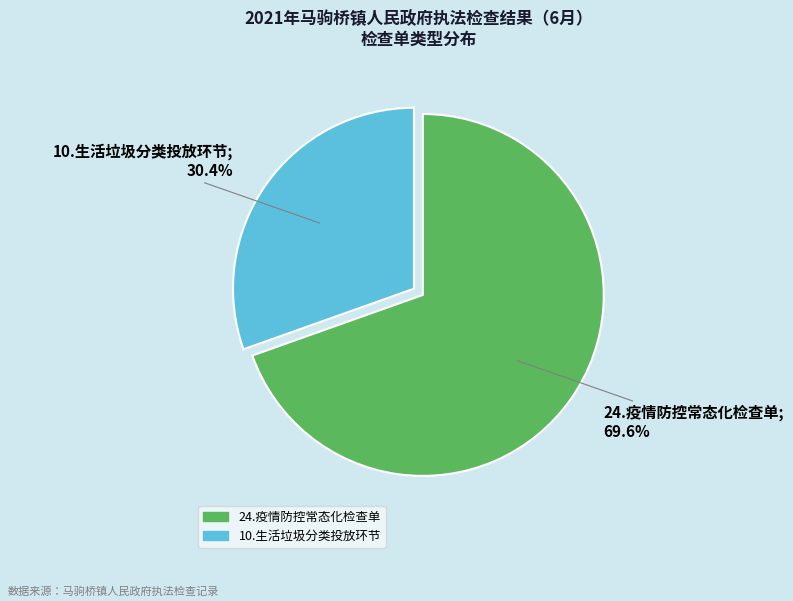

How many segments does this pie chart have?

2